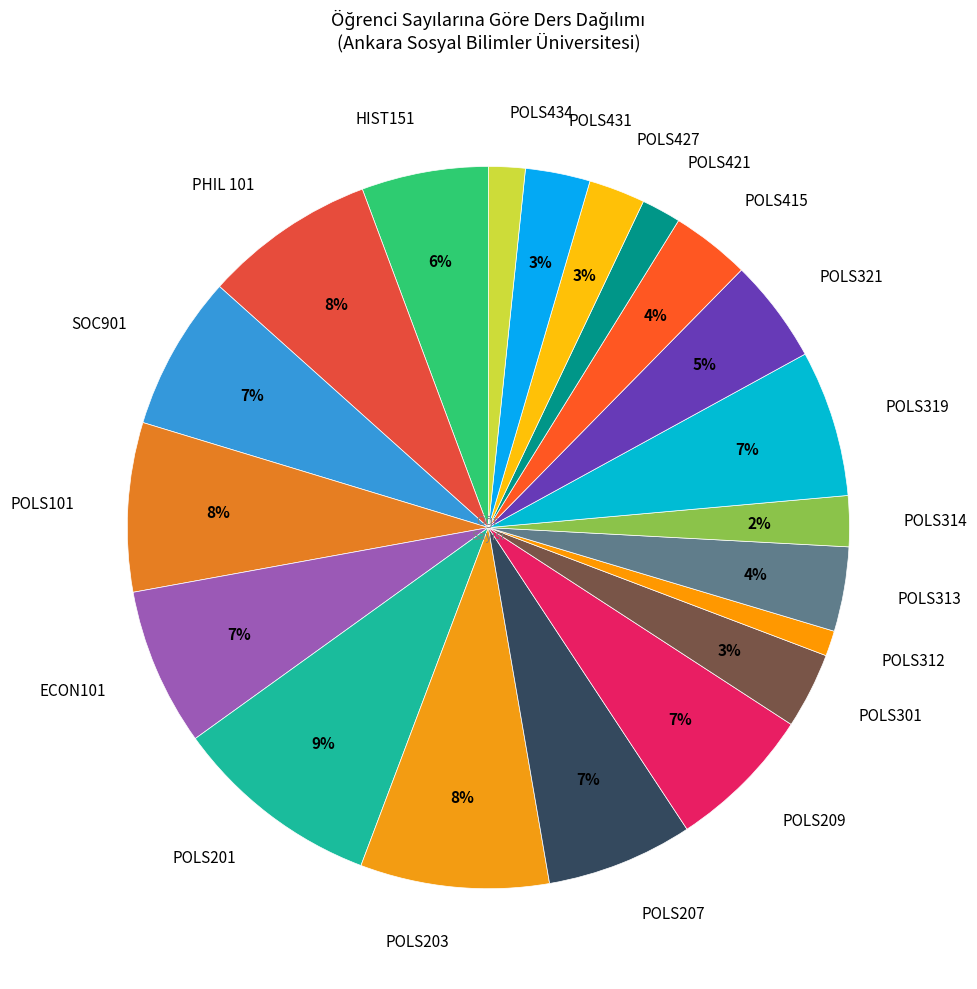

What is the smallest slice in the pie chart?

POLS312